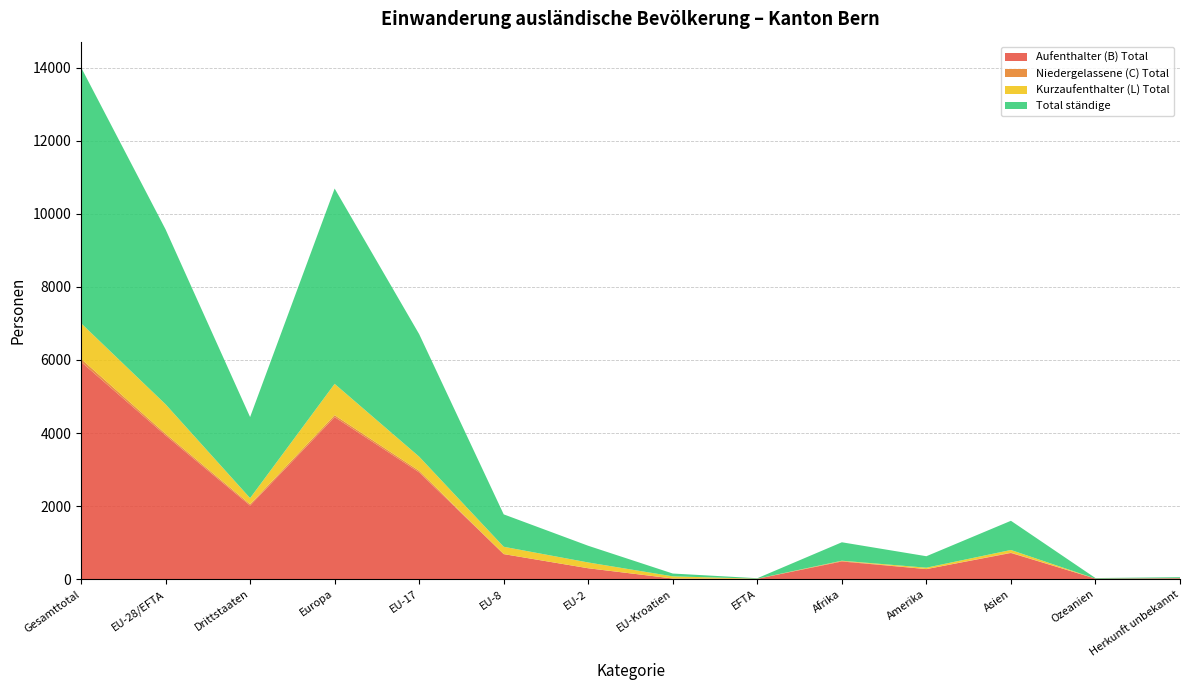

Reading right to left, extract all data points from this chart.

Aufenthalter (B) Total: Herkunft unbekannt=23	Ozeanien=15	Asien=716	Amerika=275	Afrika=484	EFTA=10	EU-Kroatien=18	EU-2=298	EU-8=686	EU-17=2923	Europa=4437	Drittstaaten=2015	EU-28/EFTA=3935	Gesamttotal=5950
Niedergelassene (C) Total: Herkunft unbekannt=4	Ozeanien=0	Asien=9	Amerika=1	Afrika=15	EFTA=0	EU-Kroatien=1	EU-2=1	EU-8=0	EU-17=44	Europa=53	Drittstaaten=36	EU-28/EFTA=46	Gesamttotal=82
Kurzaufenthalter (L) Total: Herkunft unbekannt=0	Ozeanien=0	Asien=74	Amerika=38	Afrika=6	EFTA=3	EU-Kroatien=58	EU-2=158	EU-8=201	EU-17=387	Europa=857	Drittstaaten=168	EU-28/EFTA=807	Gesamttotal=975
Total ständige: Herkunft unbekannt=27	Ozeanien=15	Asien=799	Amerika=314	Afrika=505	EFTA=13	EU-Kroatien=77	EU-2=457	EU-8=887	EU-17=3354	Europa=5347	Drittstaaten=2219	EU-28/EFTA=4788	Gesamttotal=7007